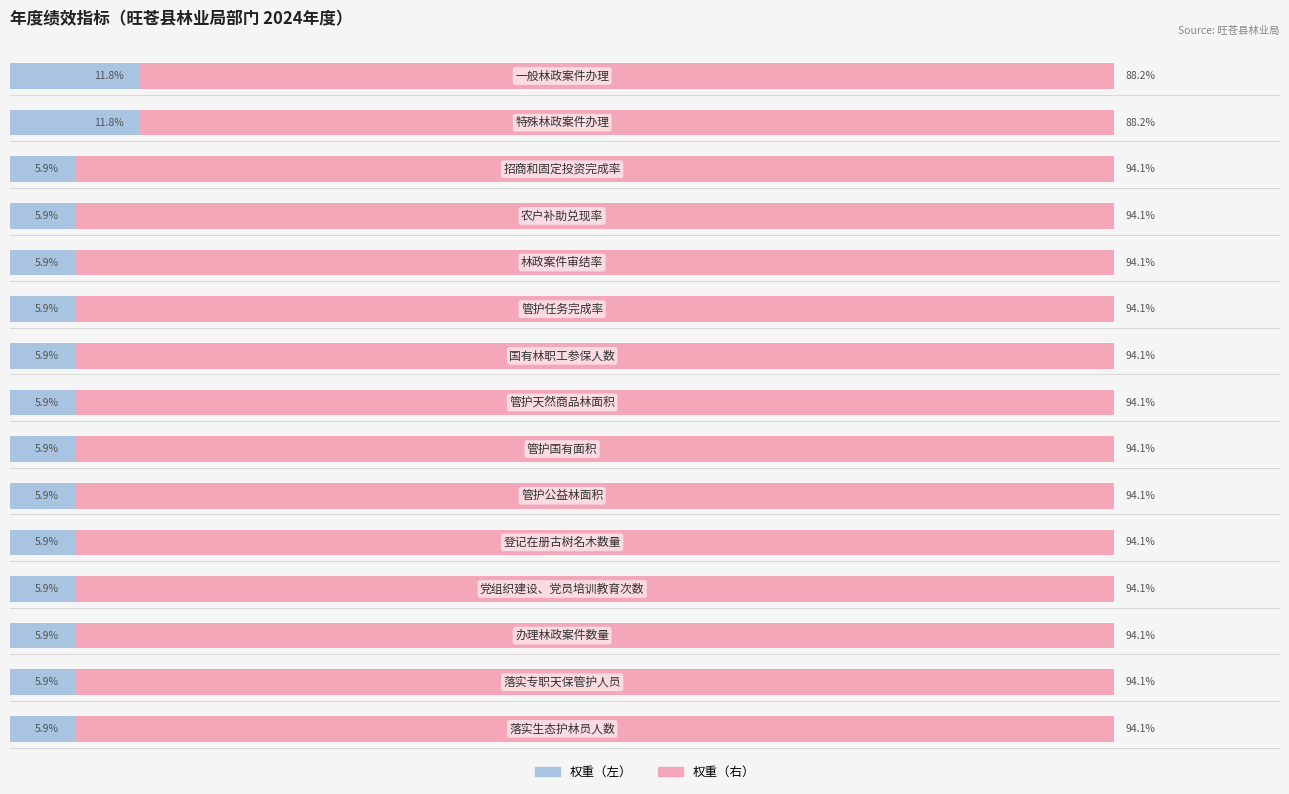

At how many categories does at least one series exceed 43?

15